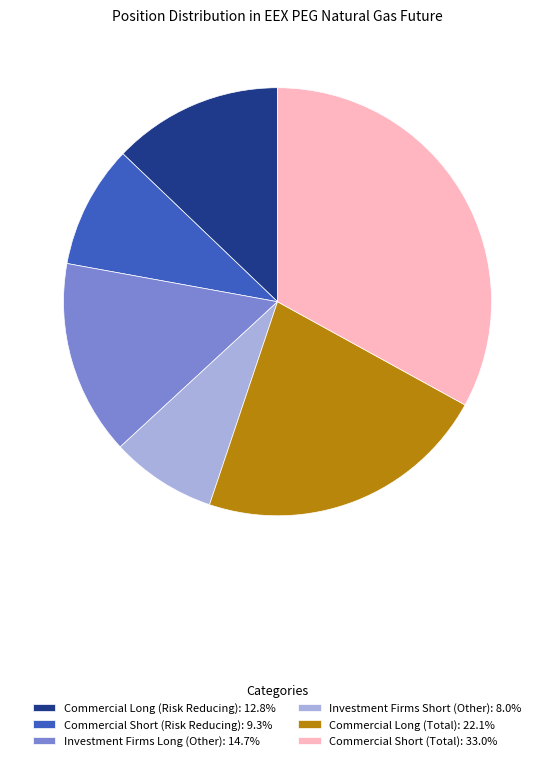

Which slice is the smallest?

Investment Firms Short (Other)